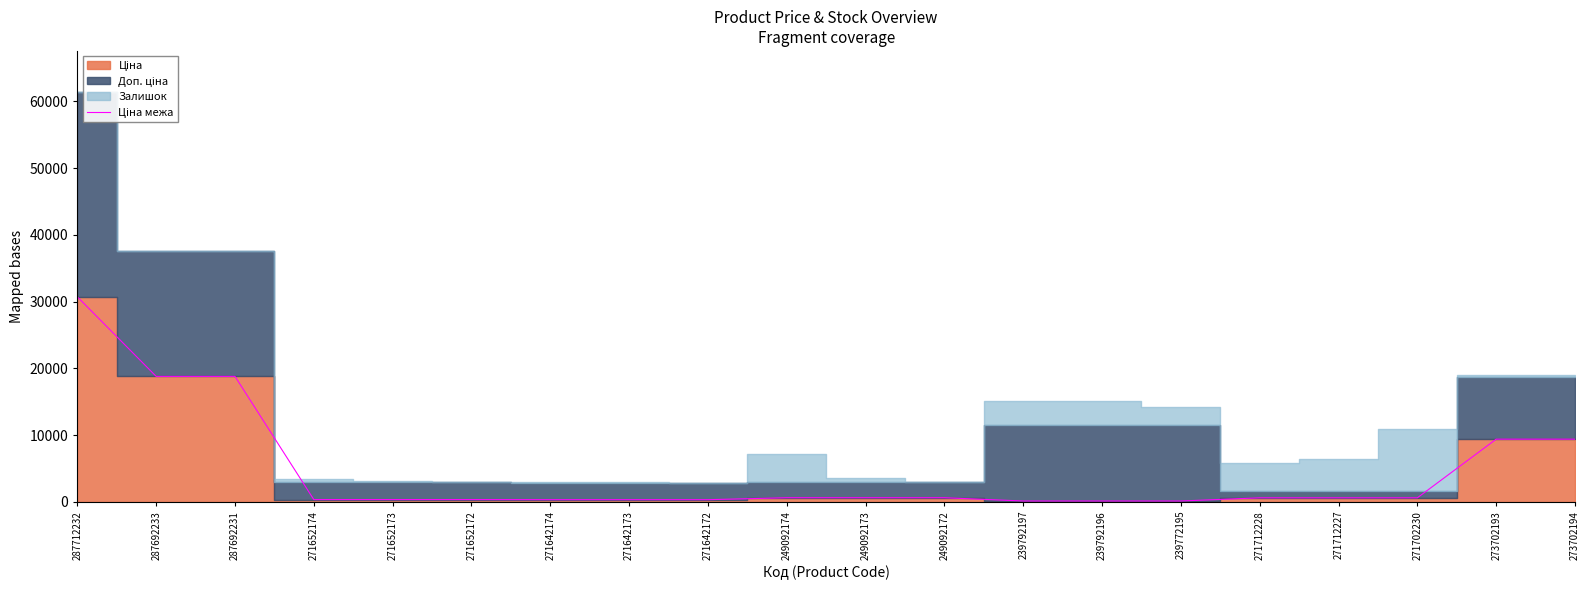

Reading left to right, what are all the values shown in this chart?

30717.1	18796.8	18796.8	324.8	324.8	324.8	310.3	310.3	310.3	603.7	603.7	603.7	114.1	114.1	114.1	589.9	589.9	589.9	9384.0	9384.0